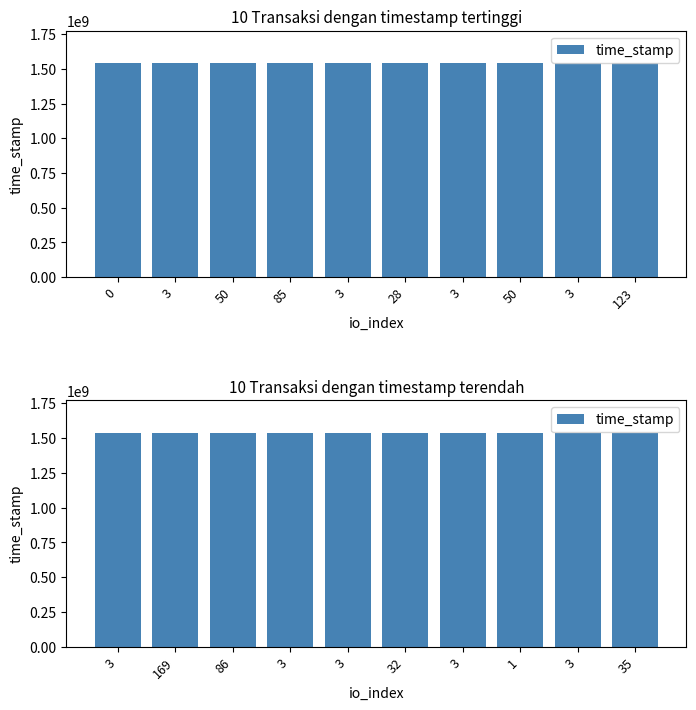

What is the label of the 6th bar from the right?

3